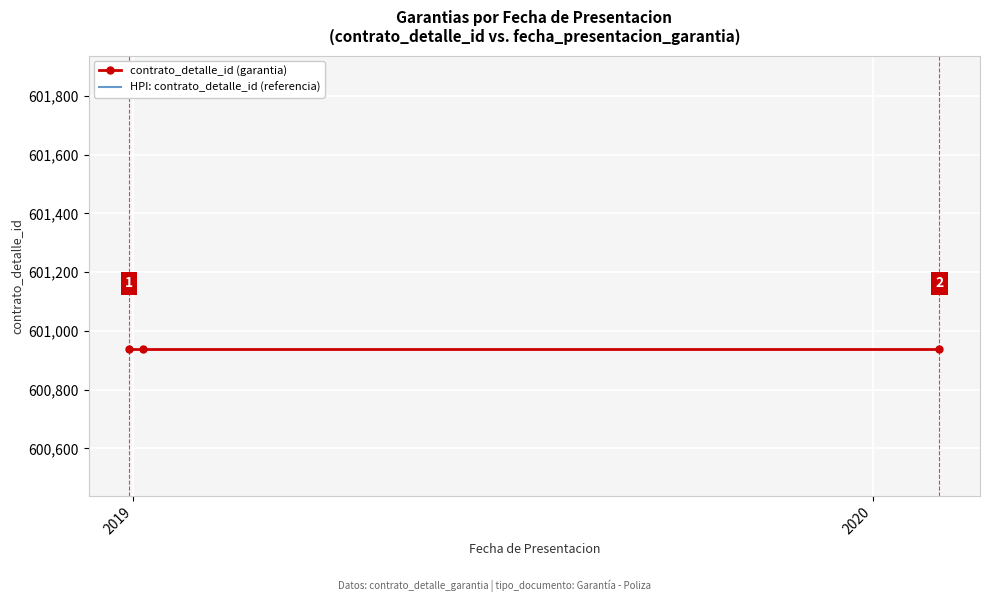

What is the value of the HPI: contrato_detalle_id (referencia) point at the 3rd from the left?

597933.3